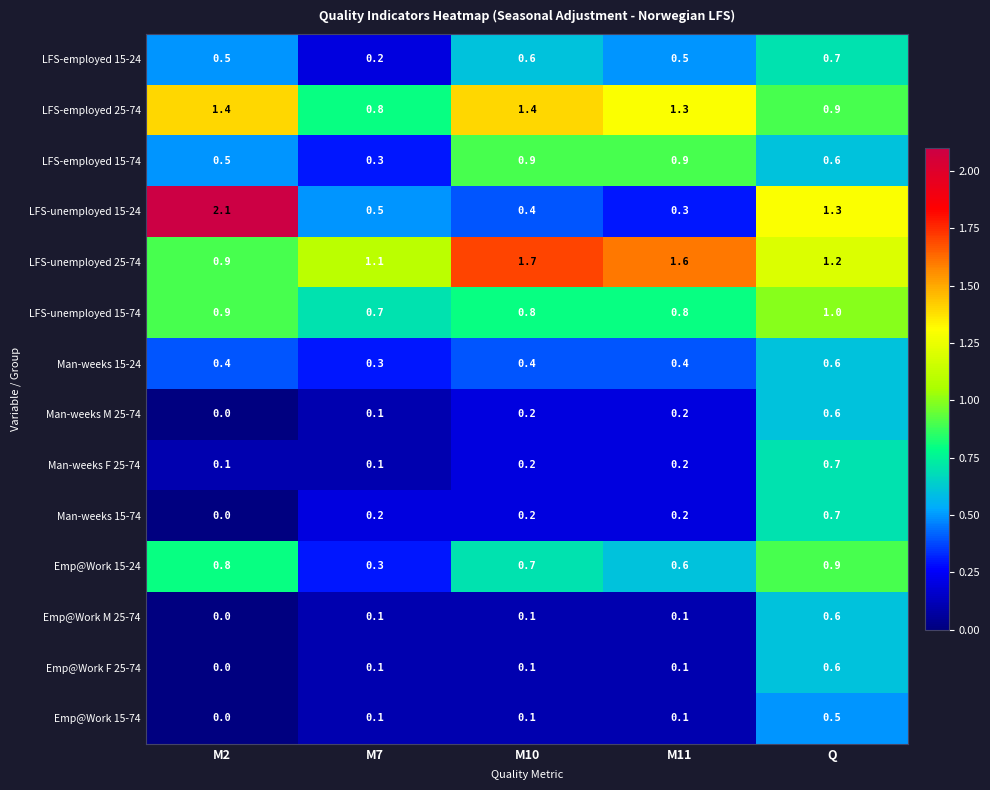

Which label corresponds to the largest value in the chart?

M2